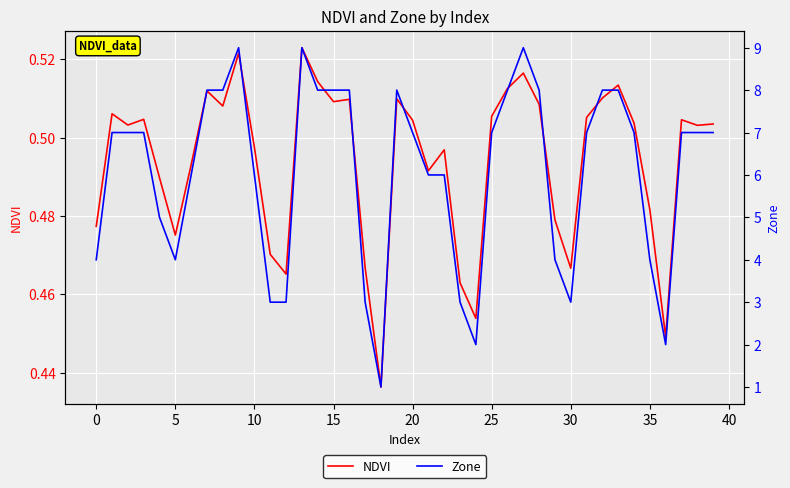

How many values in the Zone series are below 7?

17